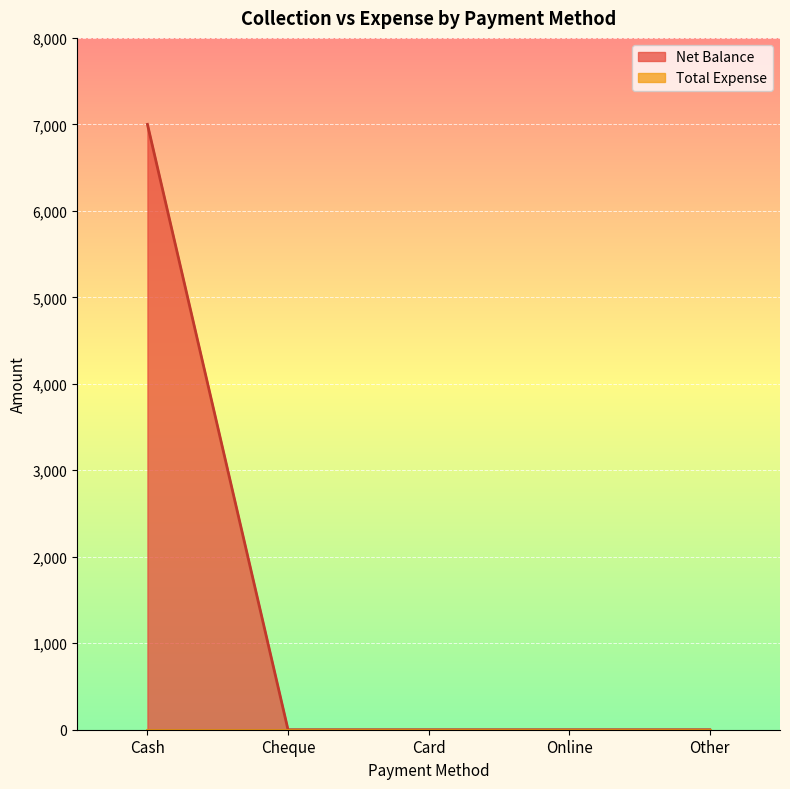

What is the label of the 2nd point from the left?

Cheque